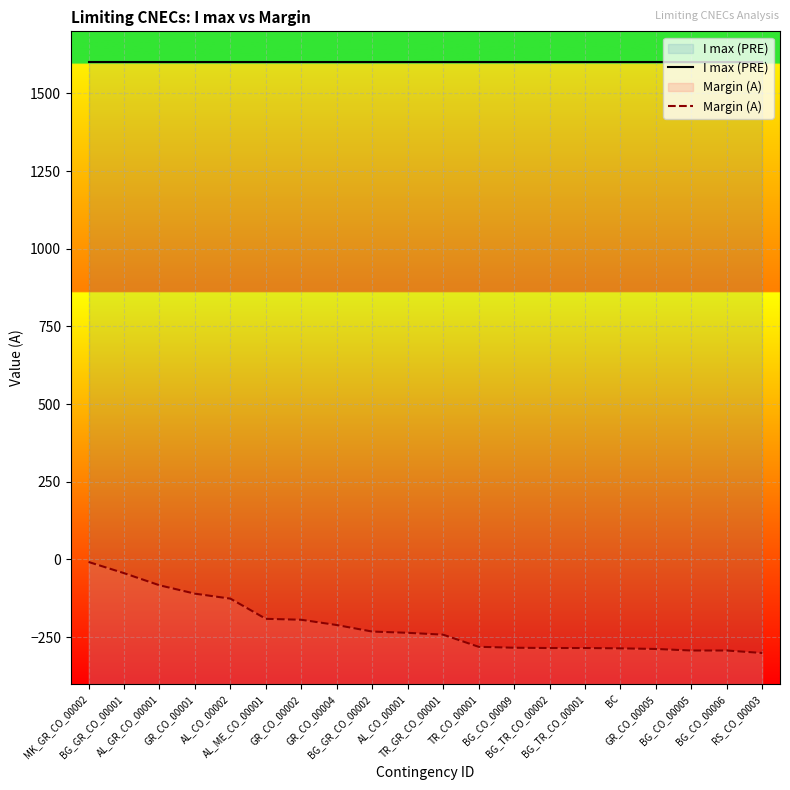

How many lines are shown in the chart?

2